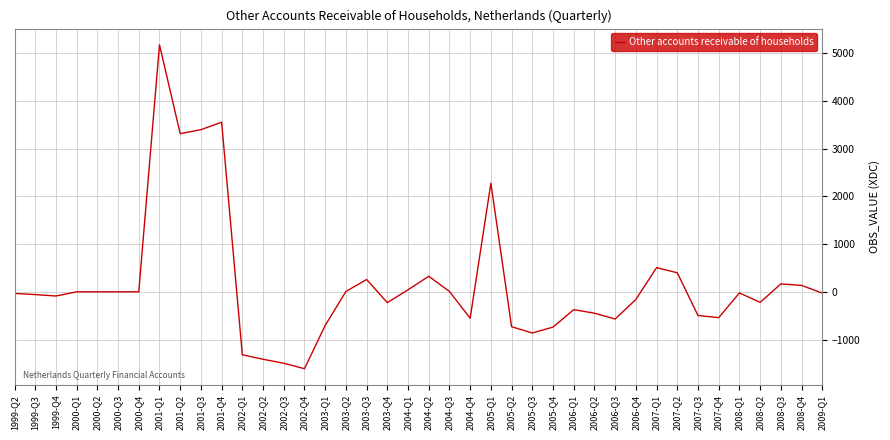

At which label is the value closest to 1781?

2005-Q1